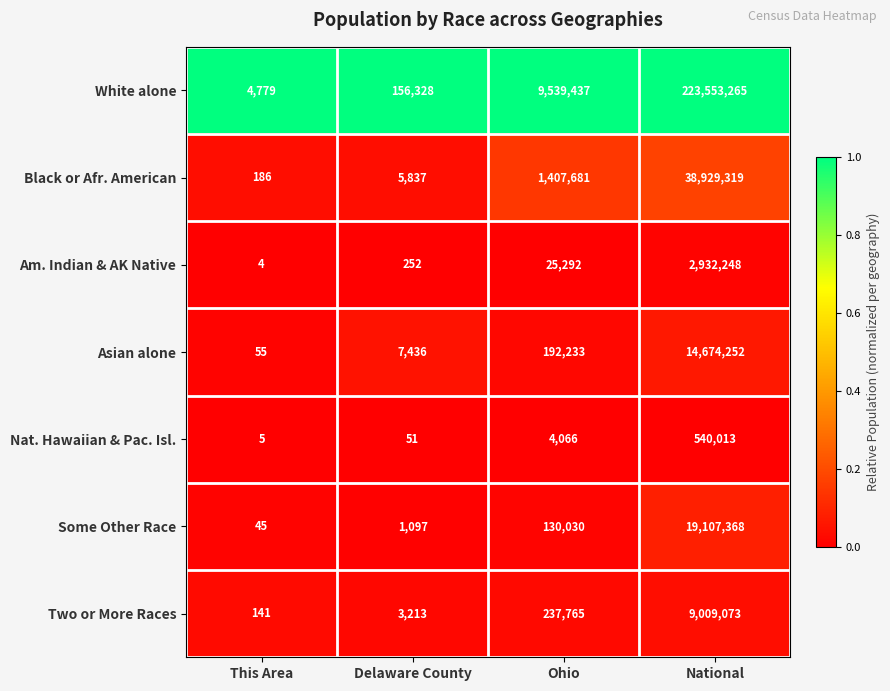

What is the difference between the maximum and minimum values in the Black or Afr. American series?

38929133